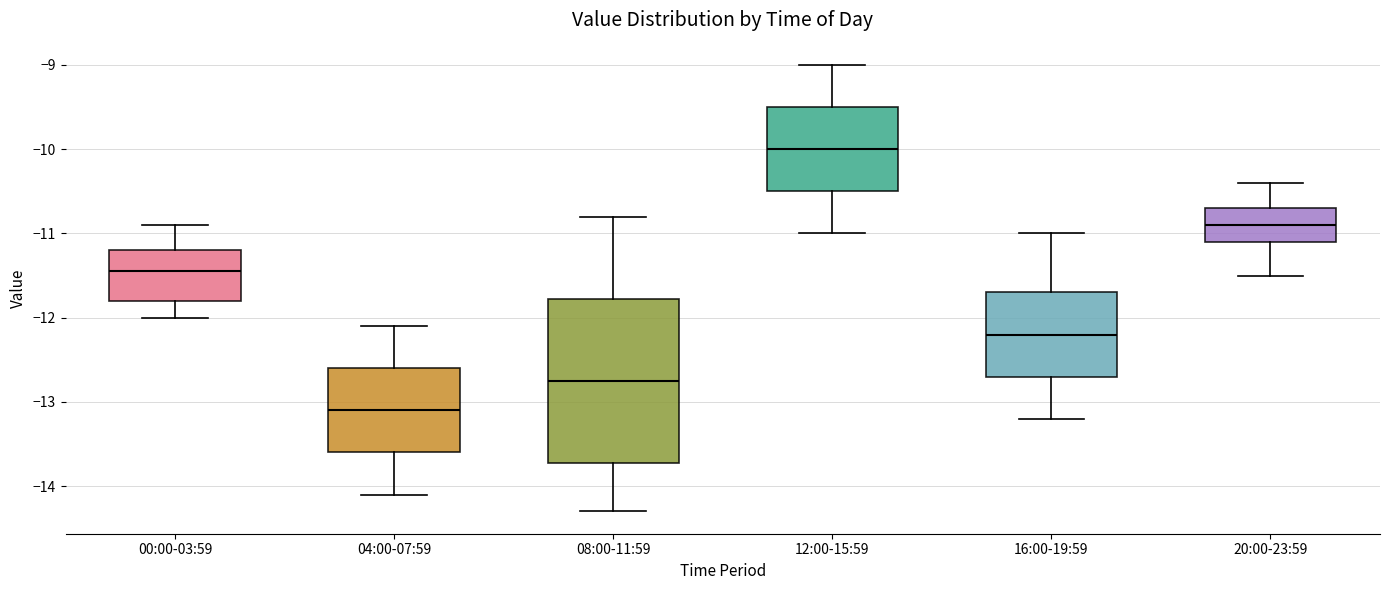

Where does the median line of the box for 20:00-23:59 sit on the y-axis? The values are not printed on the chart, so give them approximately, as read against the axis.

-10.9